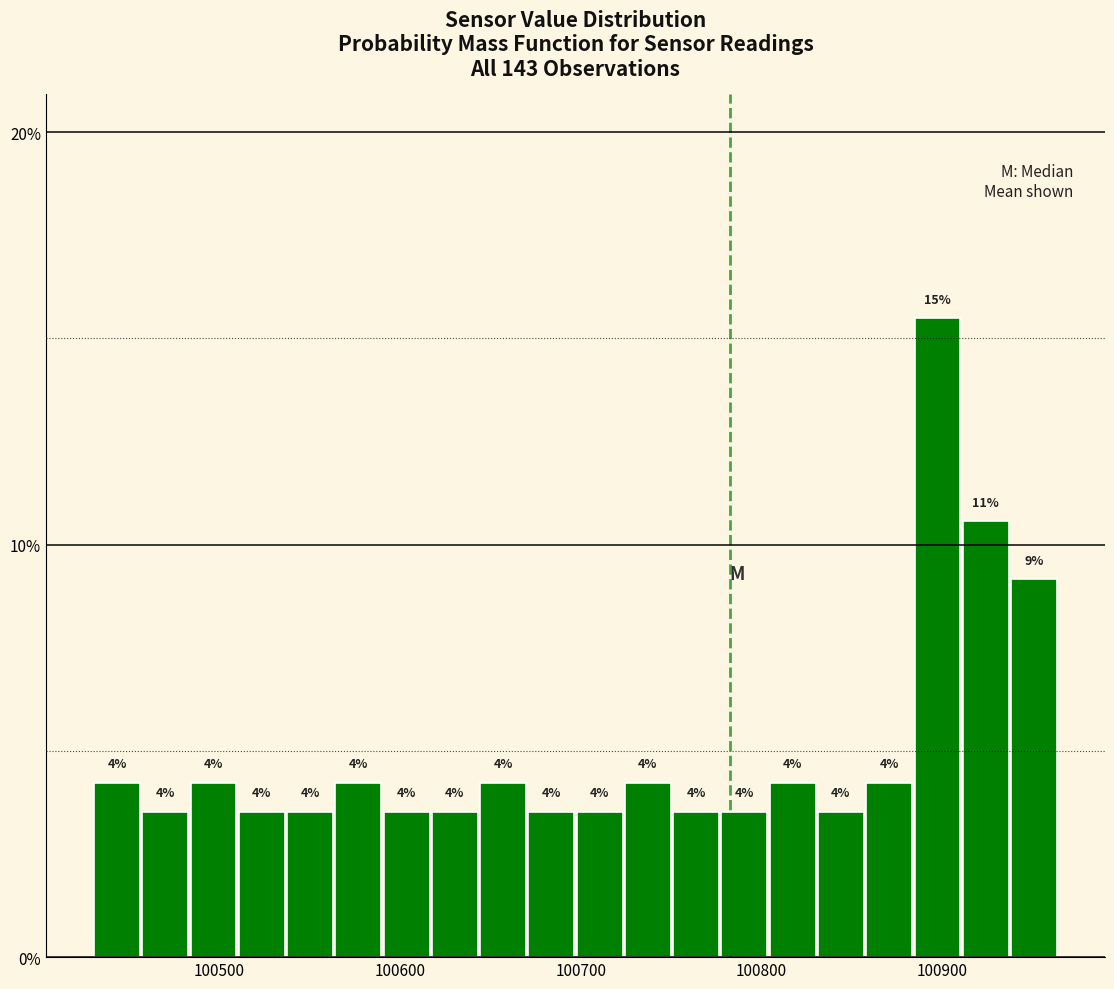

Around what value on the x-axis is the tallest bar? Give the approximate position of its centre, as read against the axis.

100900